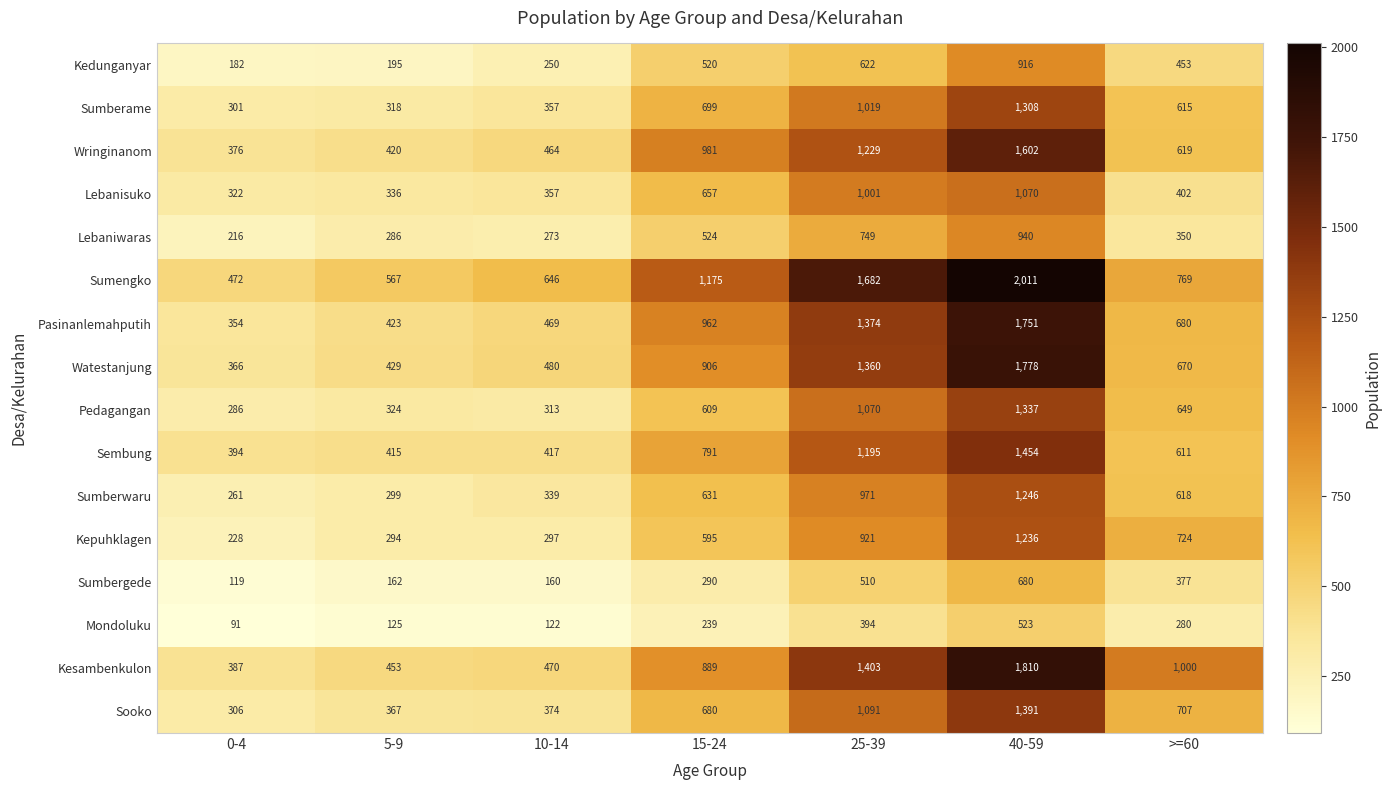

Read the Kesambenkulon value at 15-24.

889